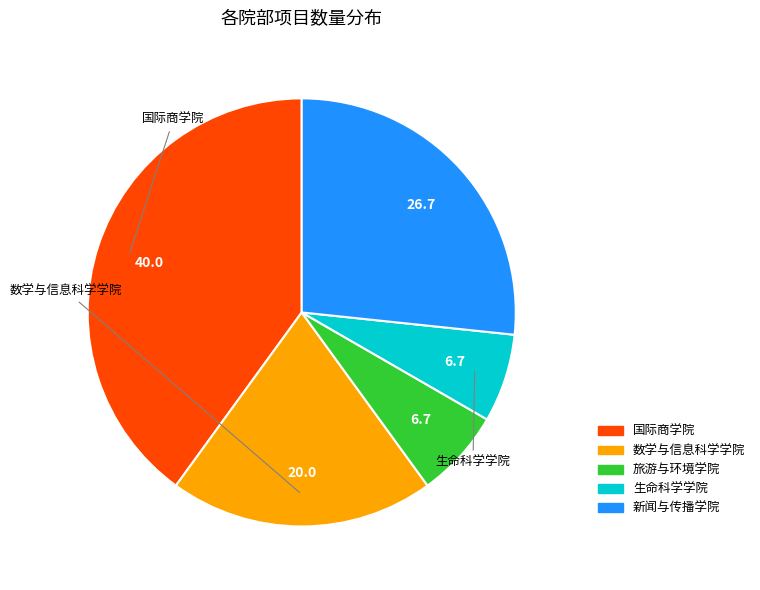

Which slice is the largest?

国际商学院